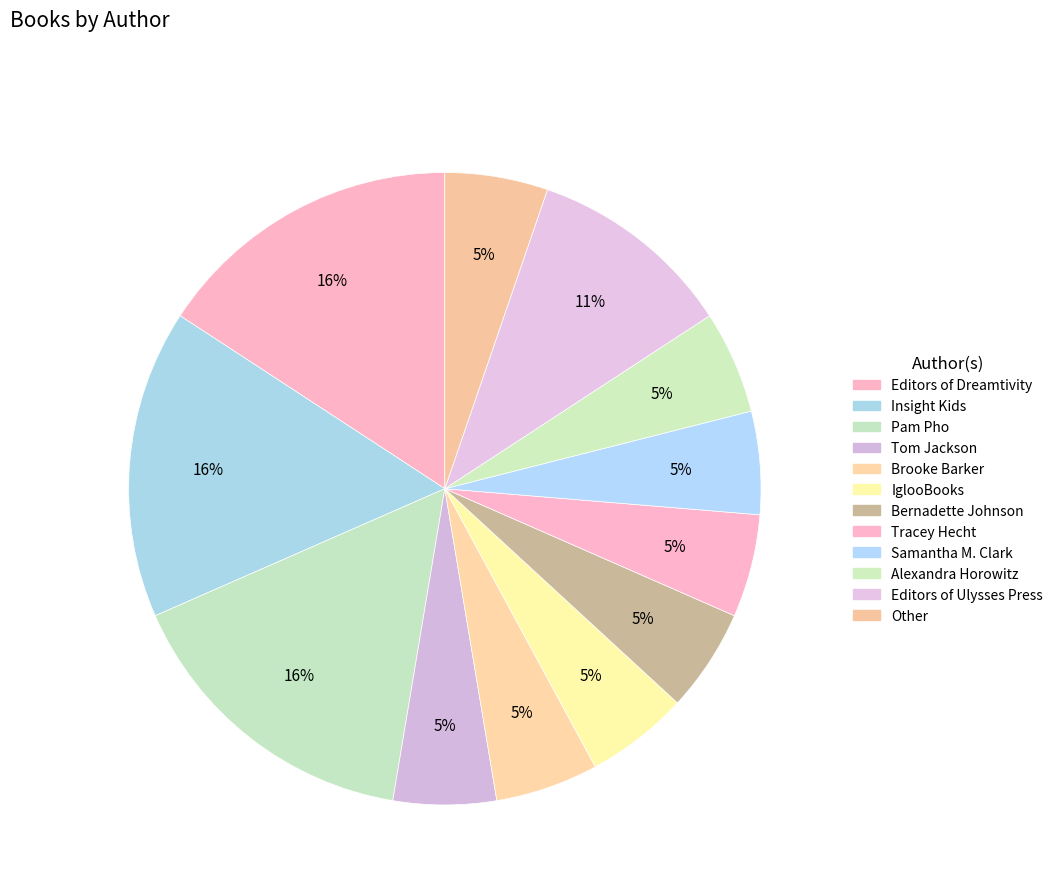

To the nearest percent, what is the combined percentage of Tracey Hecht and Tom Jackson?

11%